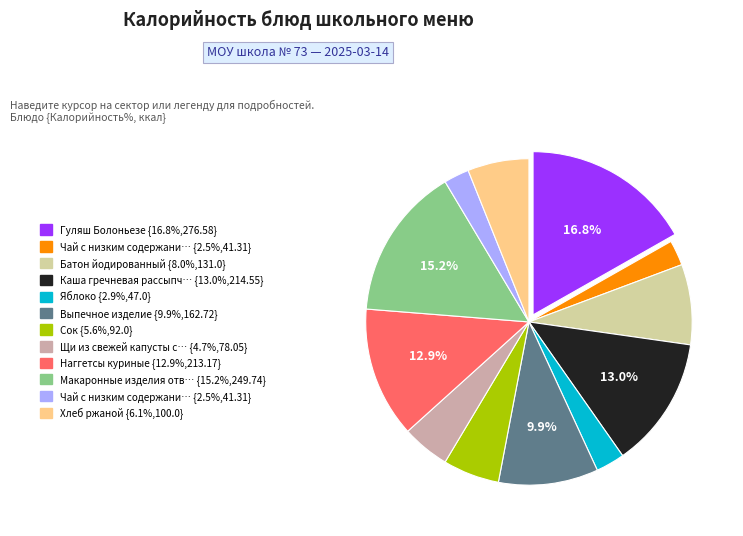

Is there a majority slice in this chart?

No